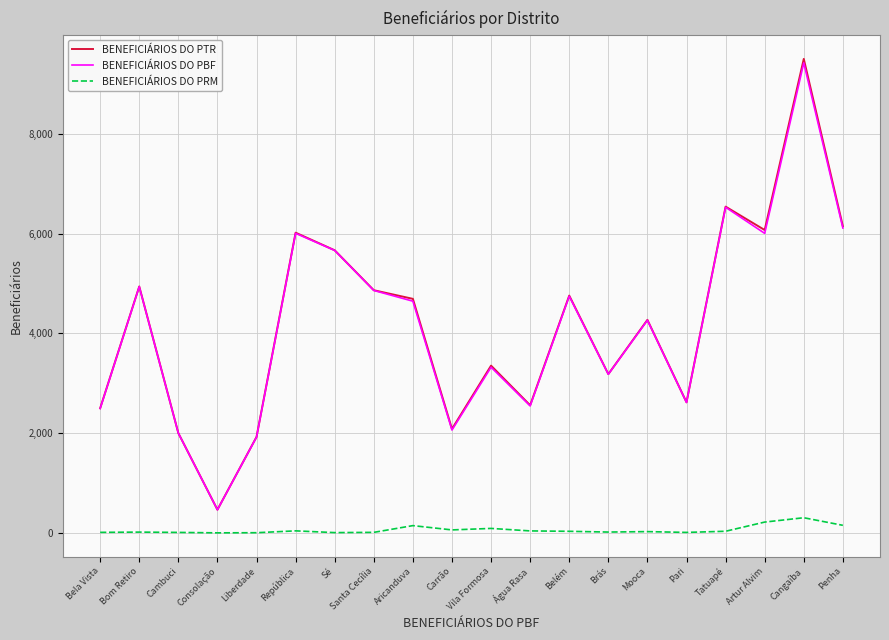

At which category is the sum across all series the highest?

Cangaíba